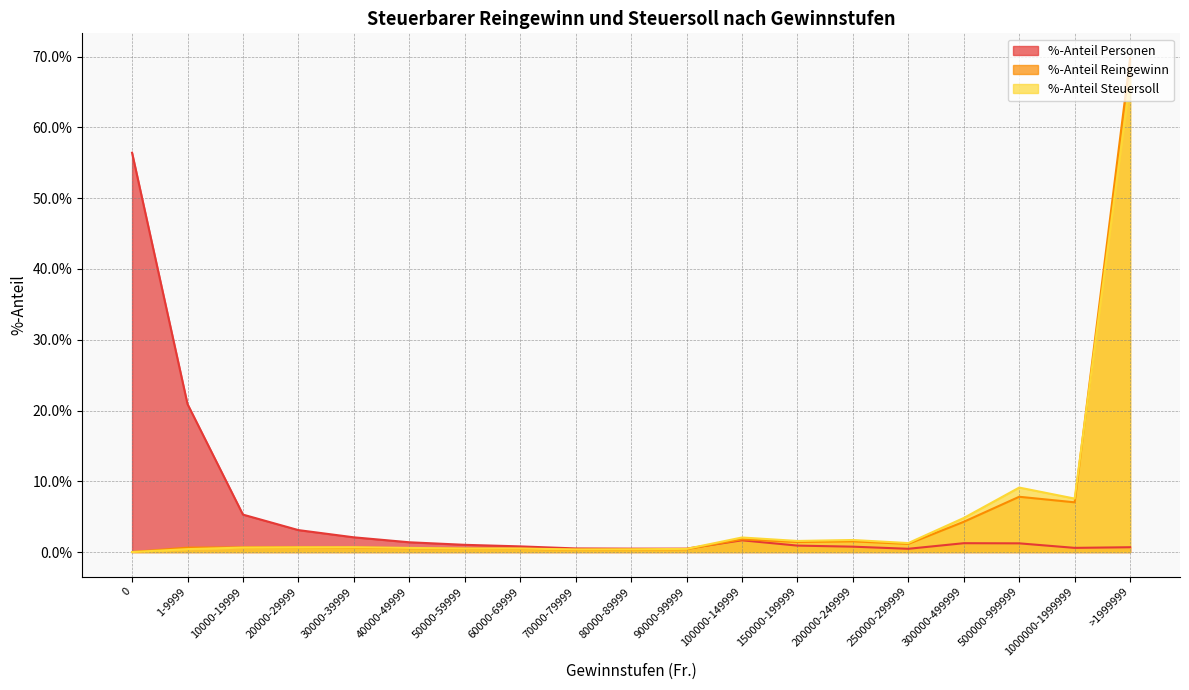

Reading right to left, transcribe all the data shown in this chart.

%-Anteil Personen: >1999999=0.7	1000000-1999999=0.6	500000-999999=1.2	300000-499999=1.2	250000-299999=0.5	200000-249999=0.8	150000-199999=0.9	100000-149999=1.7	90000-99999=0.5	80000-89999=0.5	70000-79999=0.5	60000-69999=0.8	50000-59999=1.0	40000-49999=1.4	30000-39999=2.1	20000-29999=3.1	10000-19999=5.3	1-9999=20.9	0=56.4
%-Anteil Reingewinn: >1999999=69.8	1000000-1999999=7.0	500000-999999=7.8	300000-499999=4.3	250000-299999=1.2	200000-249999=1.5	150000-199999=1.4	100000-149999=1.8	90000-99999=0.4	80000-89999=0.4	70000-79999=0.3	60000-69999=0.5	50000-59999=0.5	40000-49999=0.6	30000-39999=0.6	20000-29999=0.7	10000-19999=0.7	1-9999=0.6	0=0.0
%-Anteil Steuersoll: >1999999=66.8	1000000-1999999=7.6	500000-999999=9.1	300000-499999=4.8	250000-299999=1.3	200000-249999=1.7	150000-199999=1.6	100000-149999=2.1	90000-99999=0.4	80000-89999=0.4	70000-79999=0.4	60000-69999=0.5	50000-59999=0.5	40000-49999=0.6	30000-39999=0.7	20000-29999=0.7	10000-19999=0.6	1-9999=0.4	0=0.0